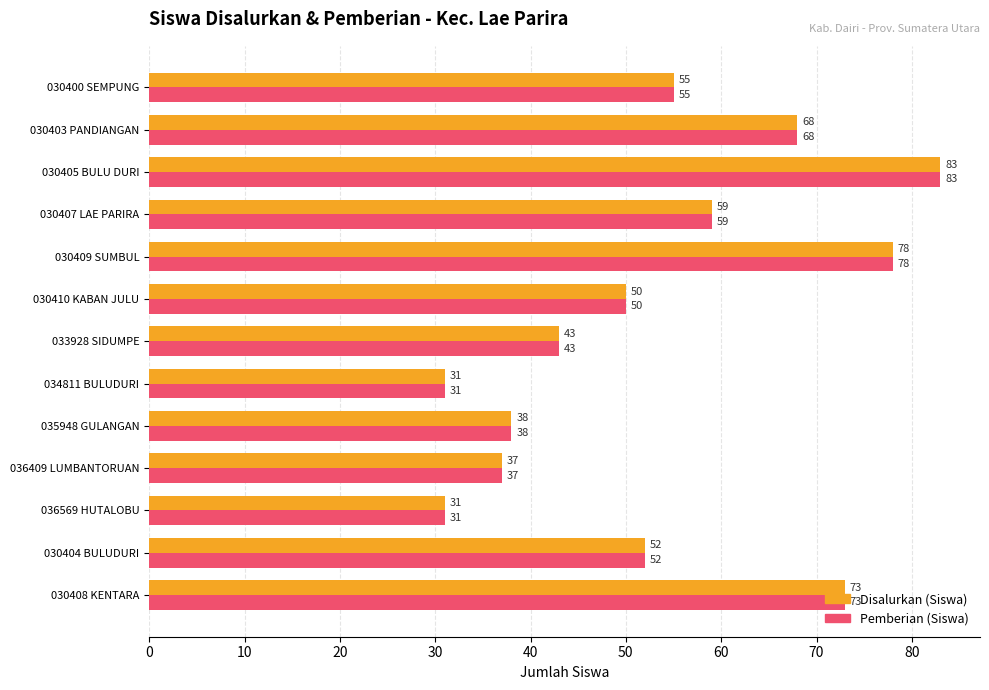

What is the average value of the Disalurkan (Siswa) series?

54